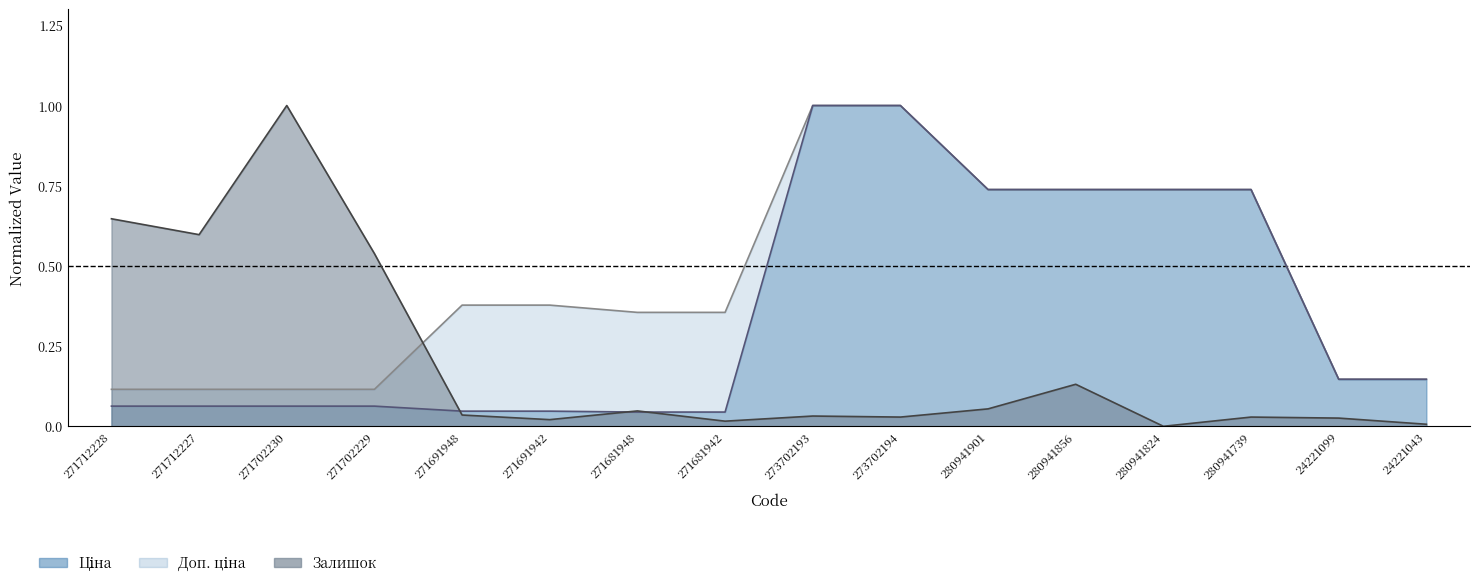

What is the label of the 12th point from the right?

271691948